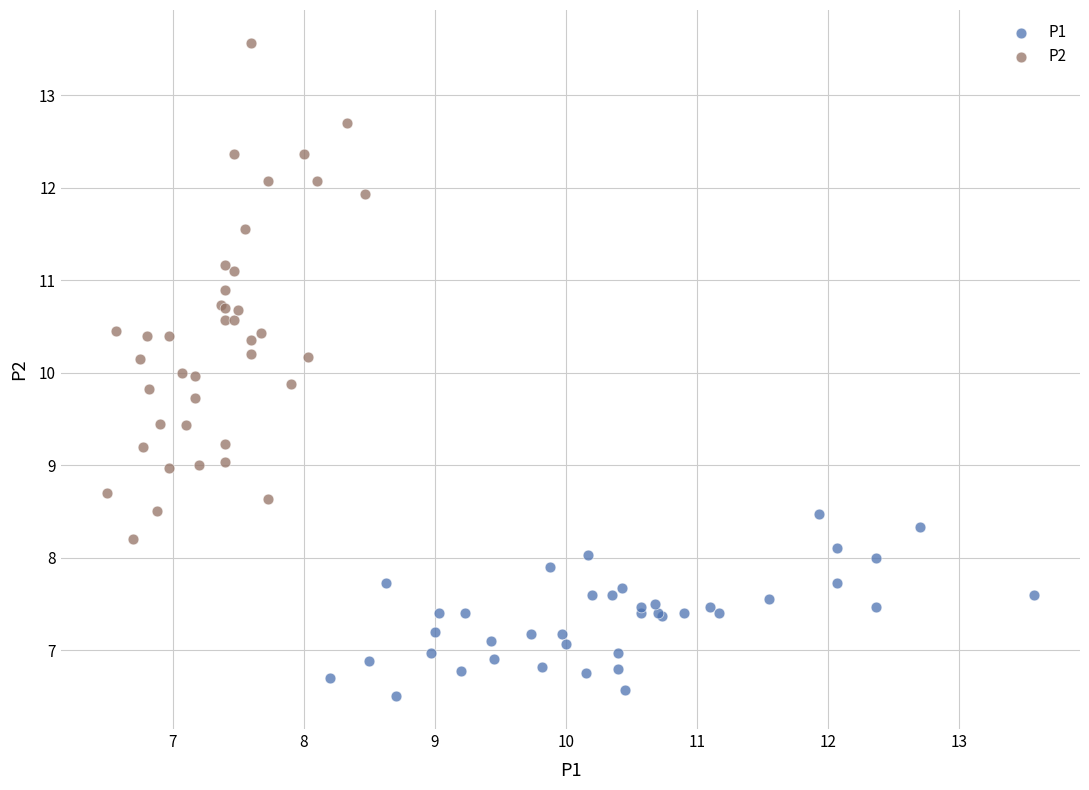

Which series has the widest spread of Y values?

P2